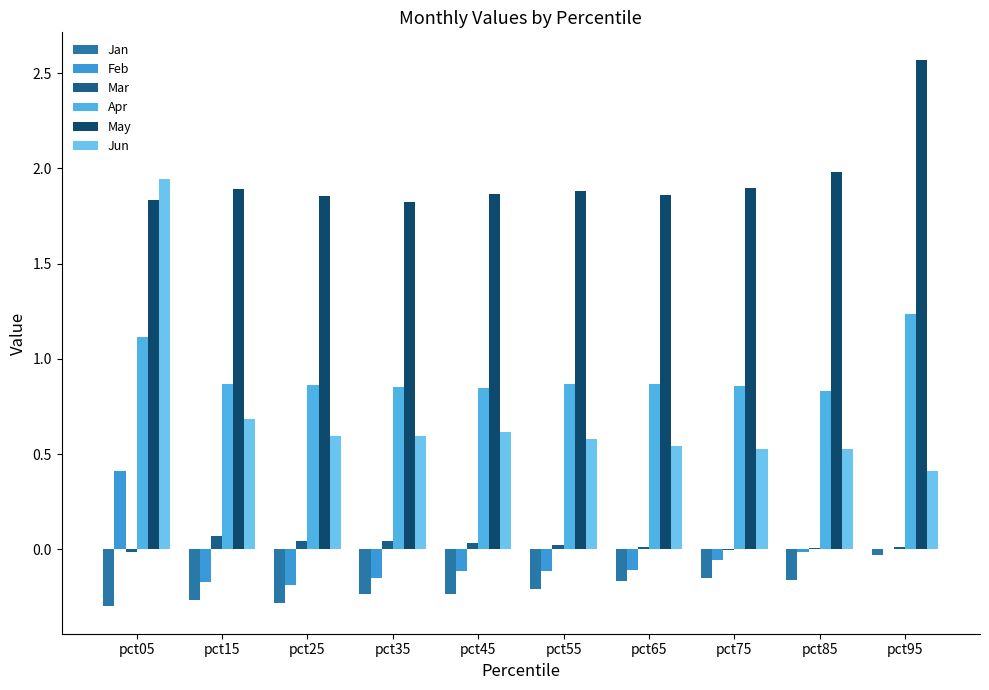

Reading left to right, what are all the values shown in this chart?

Jan: pct05=-0.3	pct15=-0.3	pct25=-0.3	pct35=-0.2	pct45=-0.2	pct55=-0.2	pct65=-0.2	pct75=-0.1	pct85=-0.2	pct95=-0.0
Feb: pct05=0.4	pct15=-0.2	pct25=-0.2	pct35=-0.1	pct45=-0.1	pct55=-0.1	pct65=-0.1	pct75=-0.1	pct85=-0.0	pct95=0.0
Mar: pct05=-0.0	pct15=0.1	pct25=0.0	pct35=0.0	pct45=0.0	pct55=0.0	pct65=0.0	pct75=-0.0	pct85=0.0	pct95=0.0
Apr: pct05=1.1	pct15=0.9	pct25=0.9	pct35=0.9	pct45=0.8	pct55=0.9	pct65=0.9	pct75=0.9	pct85=0.8	pct95=1.2
May: pct05=1.8	pct15=1.9	pct25=1.9	pct35=1.8	pct45=1.9	pct55=1.9	pct65=1.9	pct75=1.9	pct85=2.0	pct95=2.6
Jun: pct05=1.9	pct15=0.7	pct25=0.6	pct35=0.6	pct45=0.6	pct55=0.6	pct65=0.5	pct75=0.5	pct85=0.5	pct95=0.4